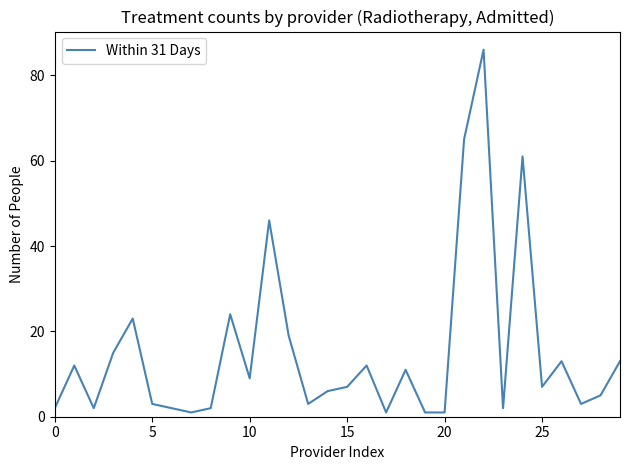

What is the difference between the maximum and second lowest values?

85